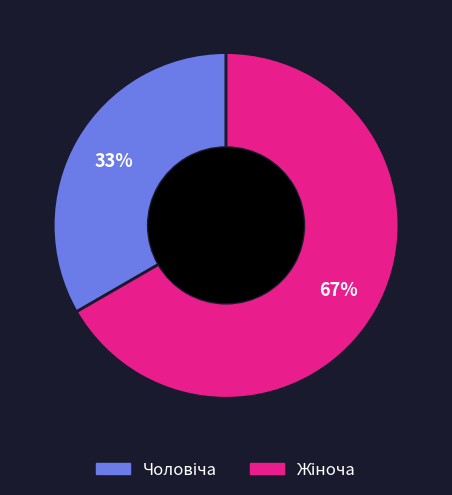

Is there a majority slice in this chart?

Yes